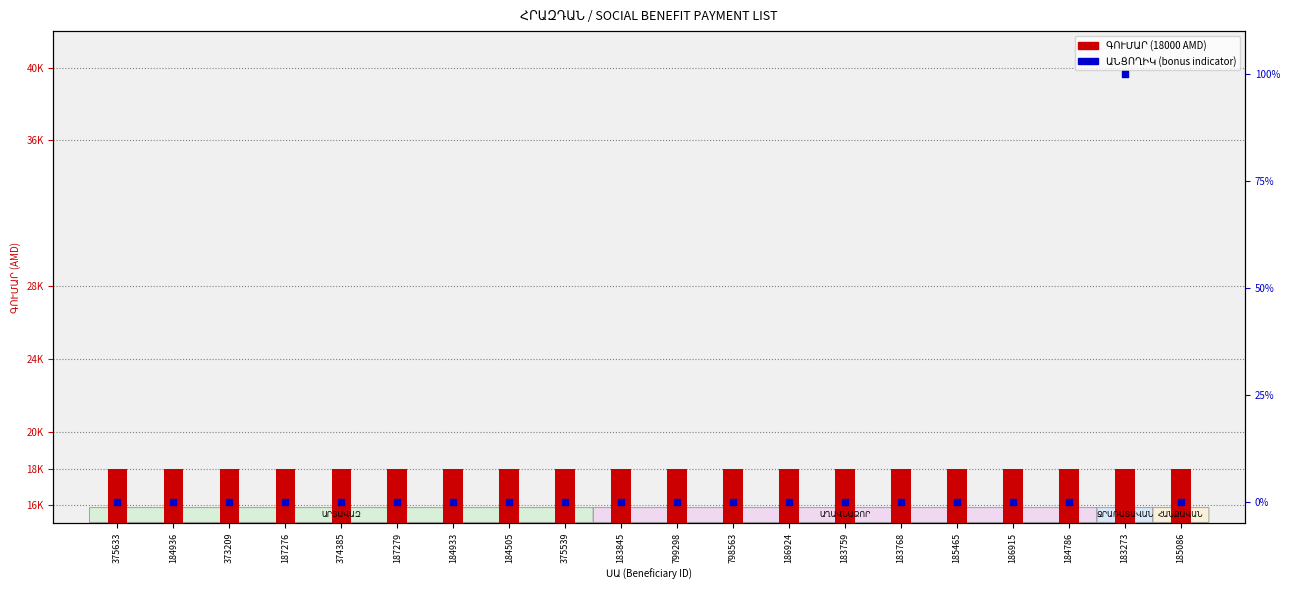

Which series reaches the minimum Y coordinate?

ԱՆՑՈՂԻԿ (bonus flag)